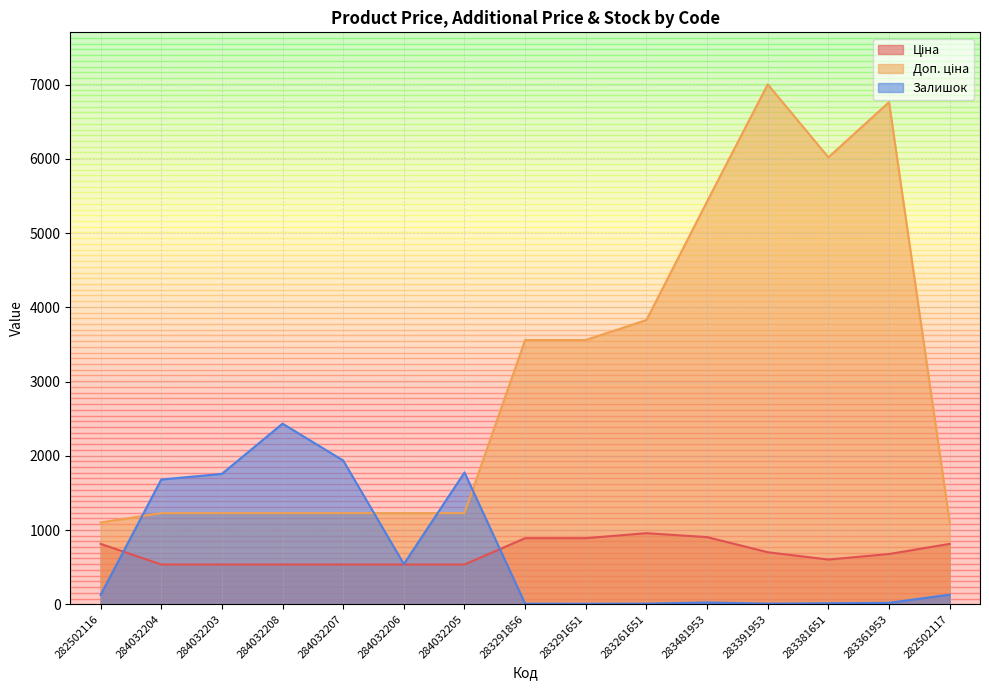

True or false: Доп. ціна has a value of 7004.3 at 283391953.

True